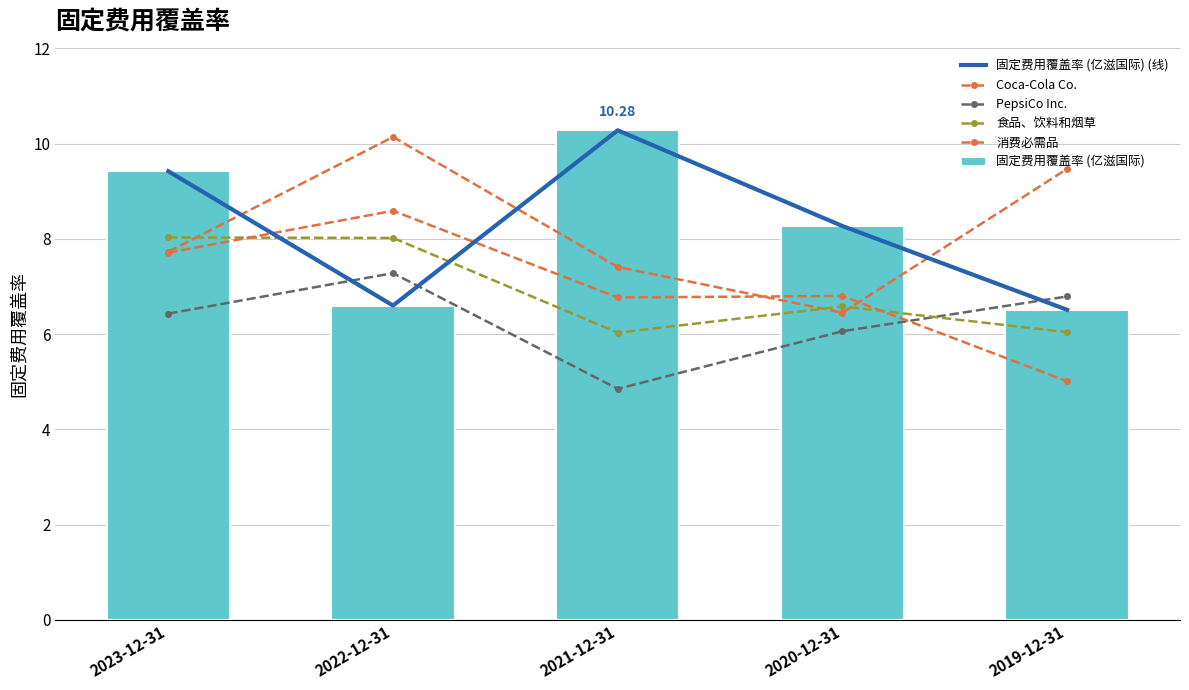

How many data points in PepsiCo Inc. are less than 6?

1